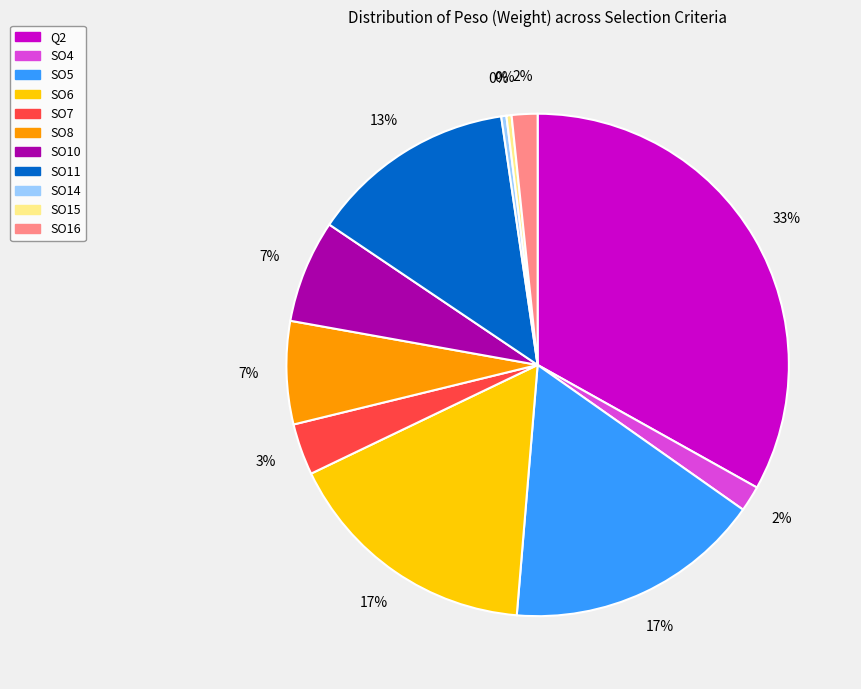

What percentage is the SO4 slice, to the nearest percent?

2%